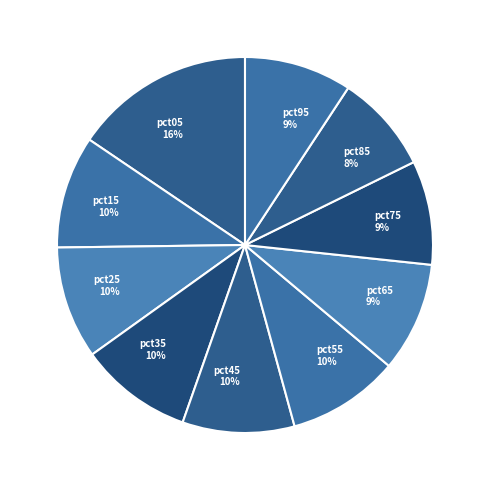

Between pct85 and pct25, which is larger?

pct25